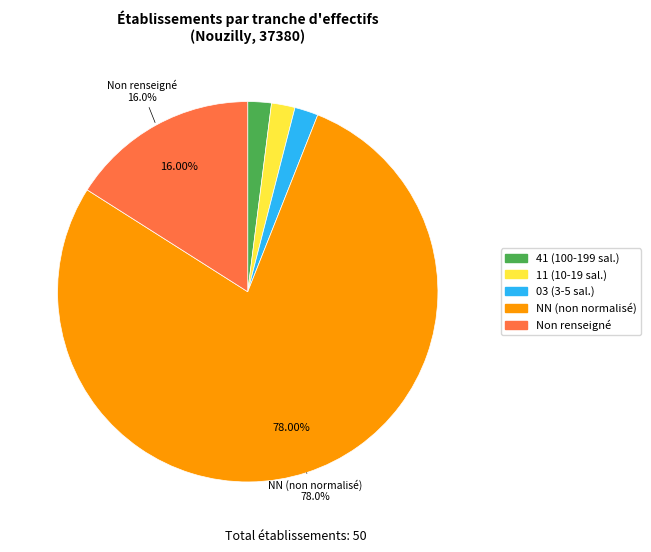

Is there any slice that represents more than half of the pie?

Yes